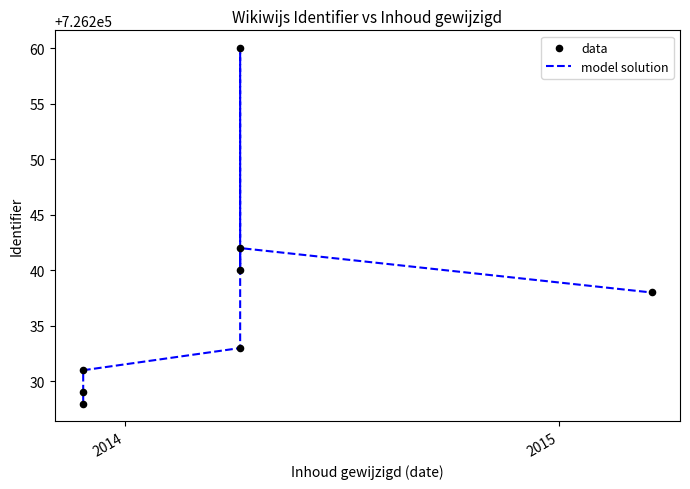

What are all the series names shown in the legend?

model solution, data